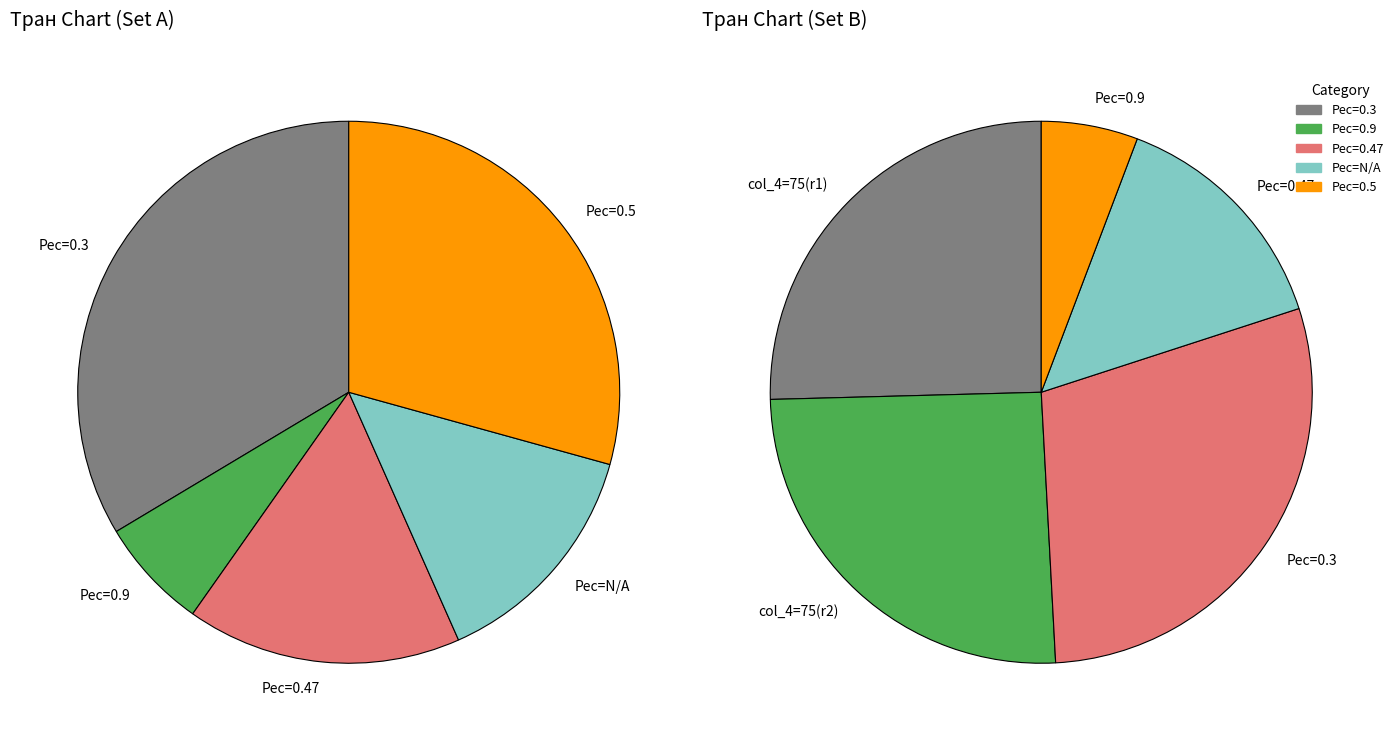

To the nearest percent, what is the difference between the N/A and 0 slice percentages?

9%